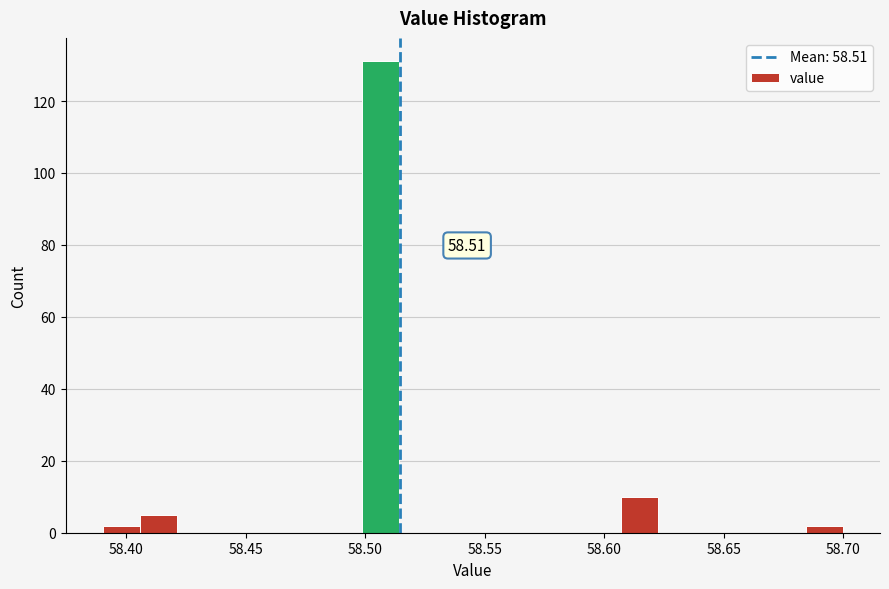

Read against the x-axis, roughly where is the centre of the tallest bar?

58.505